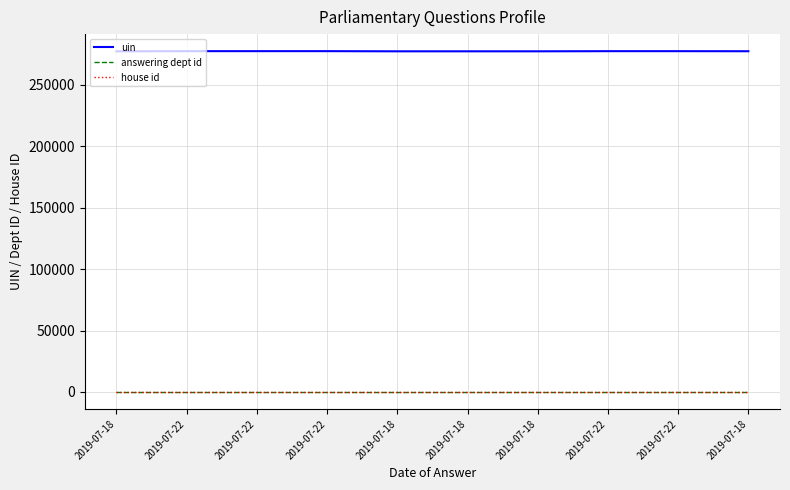

What is the total value across all series at 2019-07-22?

277299